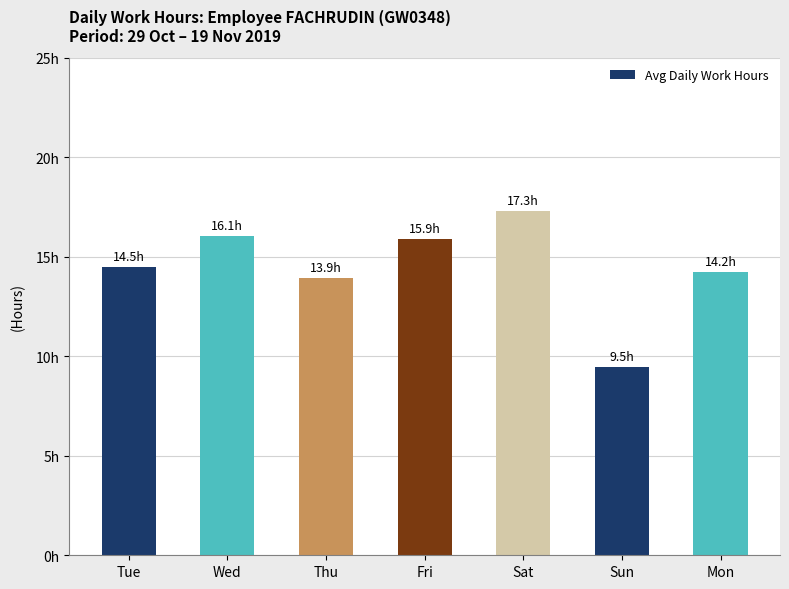

What is the minimum value shown in the chart?

9.5